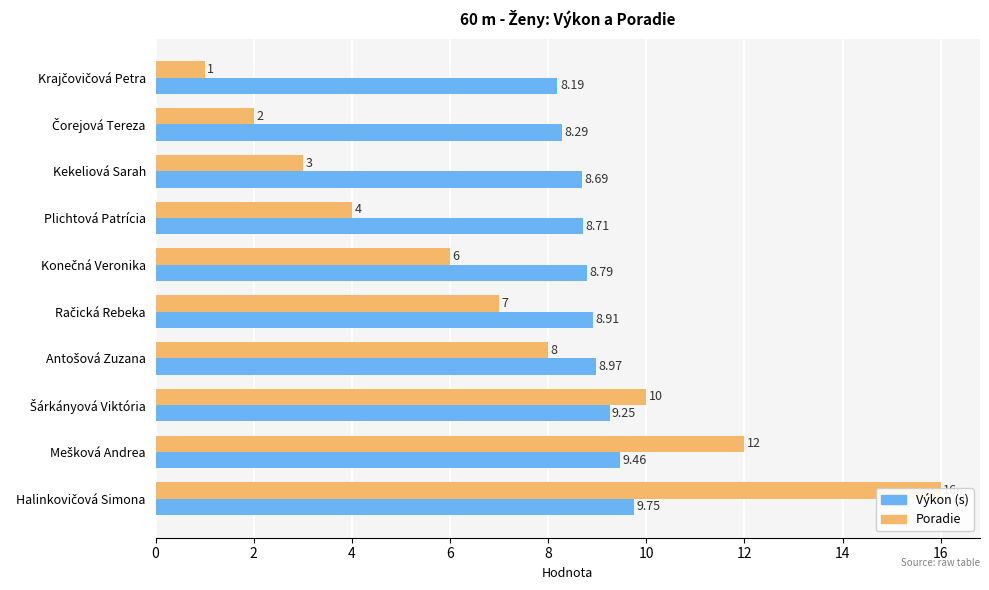

True or false: Výkon (s) has a value of 6.0 at Konečná Veronika.

False